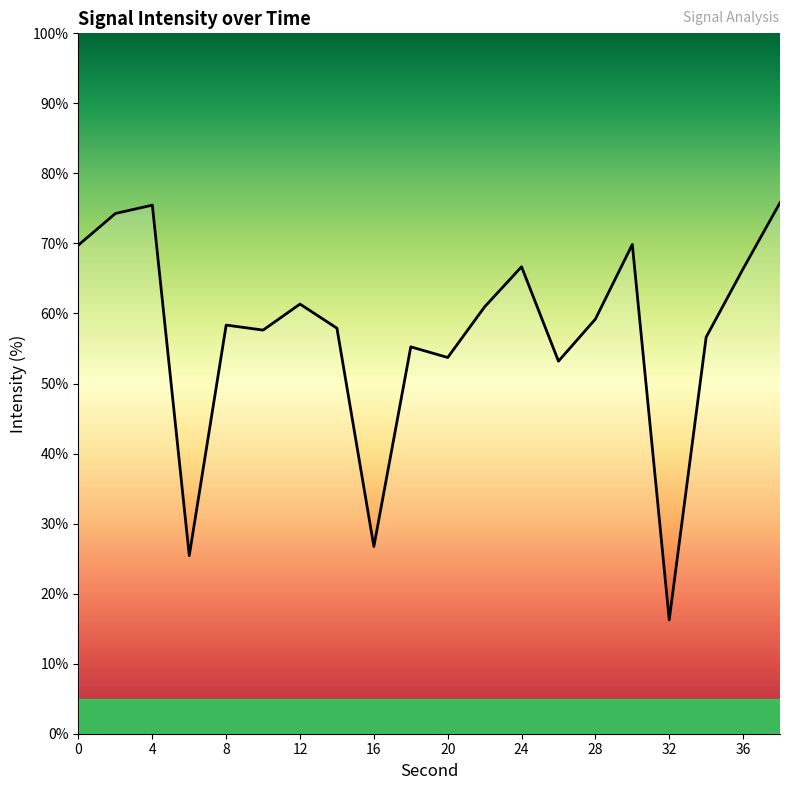

What is the difference between the maximum and minimum values?

59.6